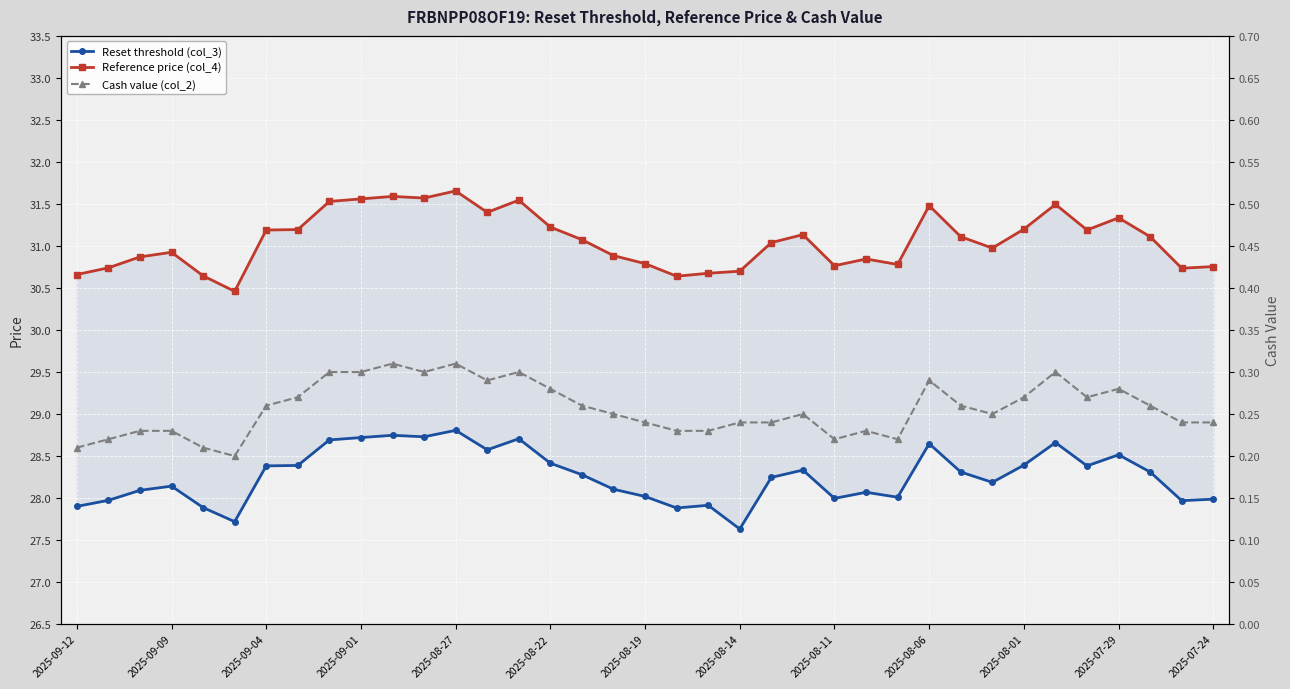

The Cash value (col_2) series shows 0.3 at 2025-08-22. True or false?

True